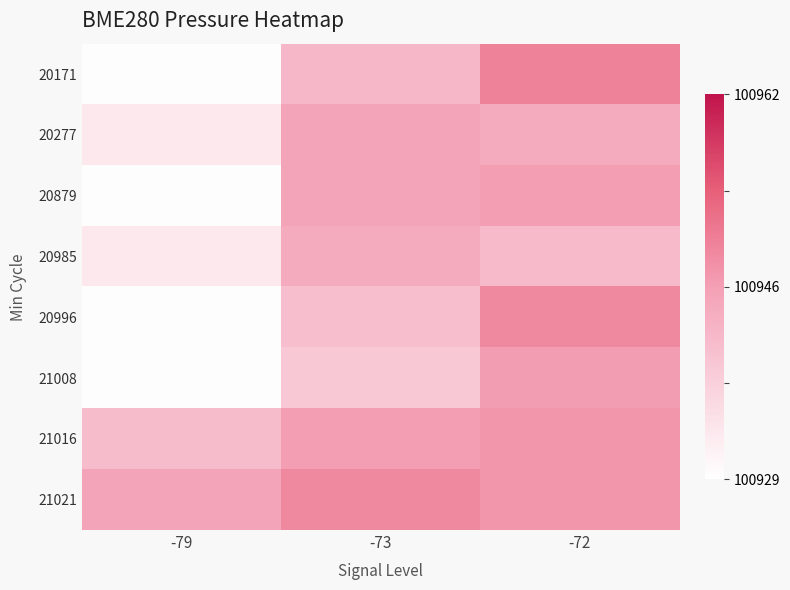

Which has a higher value, -72 or -73?

-72